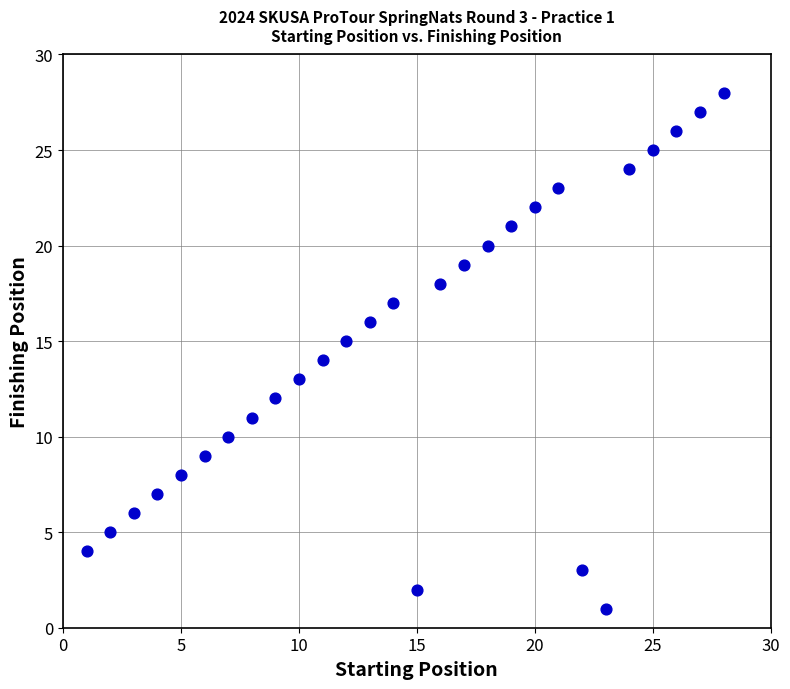

What is the range of X values (max minus min)?

27